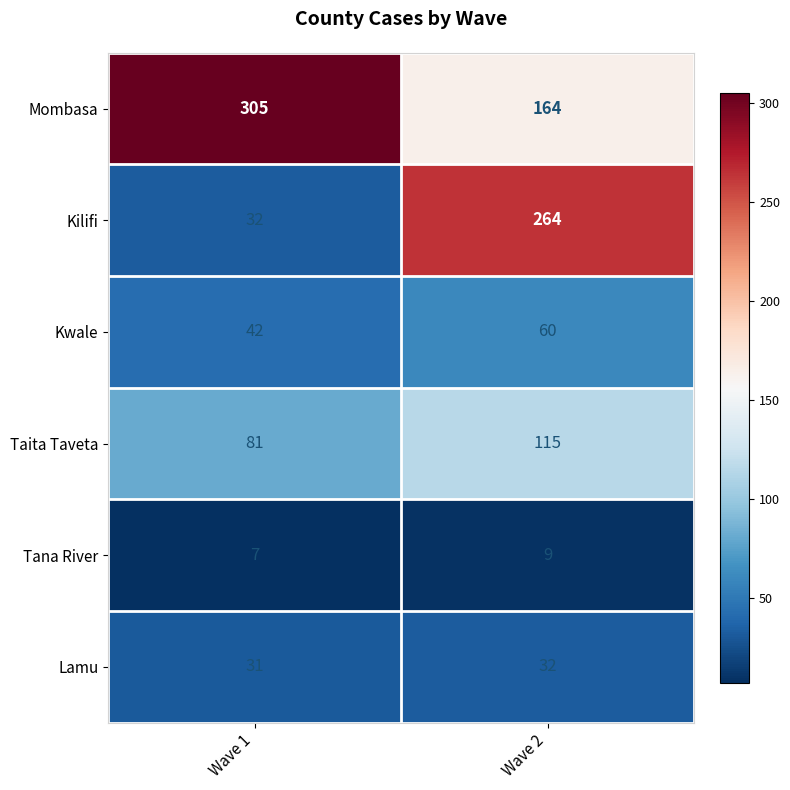

Read the Lamu value at Wave 1.

31